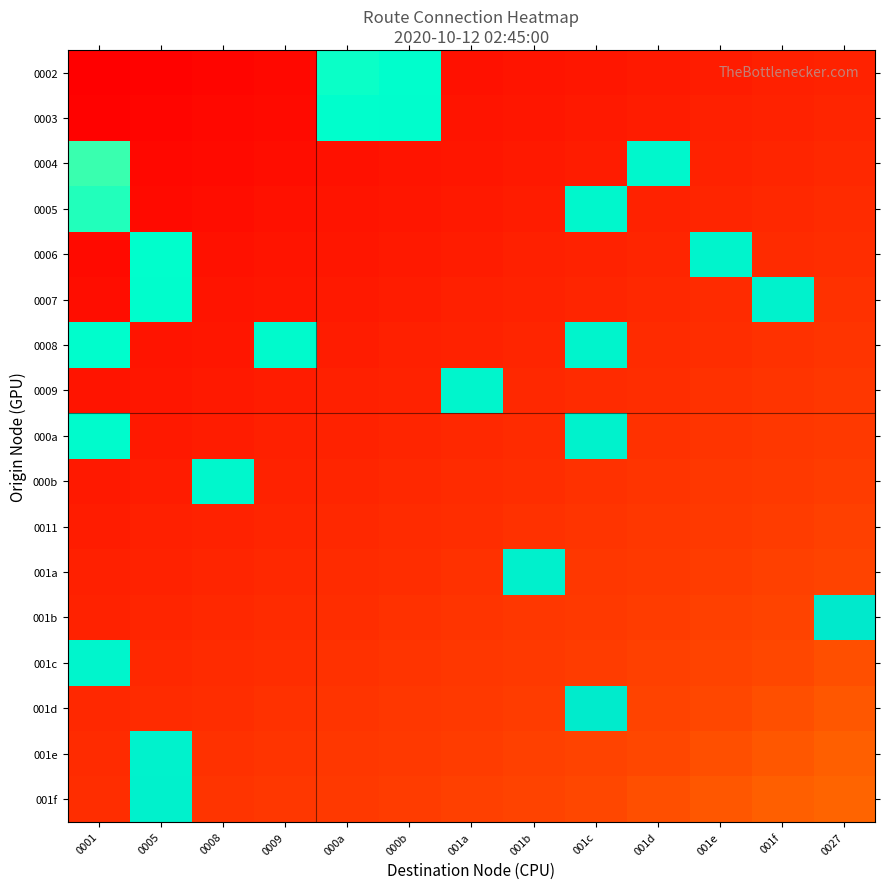

Reading right to left, transcribe all the data shown in this chart.

0002: 0027=0.1	001f=0.1	001e=0.1	001d=0.1	001c=0.1	001b=0.1	001a=0.1	000b=0.8	000a=0.7	0009=0.0	0008=0.0	0005=0.0	0001=0.0
0003: 0027=0.1	001f=0.1	001e=0.1	001d=0.1	001c=0.1	001b=0.1	001a=0.1	000b=0.8	000a=0.8	0009=0.0	0008=0.0	0005=0.0	0001=0.0
0004: 0027=0.1	001f=0.1	001e=0.1	001d=0.8	001c=0.1	001b=0.1	001a=0.1	000b=0.1	000a=0.1	0009=0.1	0008=0.0	0005=0.0	0001=0.7
0005: 0027=0.2	001f=0.1	001e=0.1	001d=0.1	001c=0.8	001b=0.1	001a=0.1	000b=0.1	000a=0.1	0009=0.1	0008=0.1	0005=0.0	0001=0.7
0006: 0027=0.2	001f=0.2	001e=0.8	001d=0.1	001c=0.1	001b=0.1	001a=0.1	000b=0.1	000a=0.1	0009=0.1	0008=0.1	0005=0.8	0001=0.0
0007: 0027=0.2	001f=0.9	001e=0.2	001d=0.1	001c=0.1	001b=0.1	001a=0.1	000b=0.1	000a=0.1	0009=0.1	0008=0.1	0005=0.8	0001=0.1
0008: 0027=0.2	001f=0.2	001e=0.2	001d=0.2	001c=0.8	001b=0.1	001a=0.1	000b=0.1	000a=0.1	0009=0.8	0008=0.1	0005=0.1	0001=0.8
0009: 0027=0.2	001f=0.2	001e=0.2	001d=0.2	001c=0.2	001b=0.1	001a=0.8	000b=0.1	000a=0.1	0009=0.1	0008=0.1	0005=0.1	0001=0.1
000a: 0027=0.2	001f=0.2	001e=0.2	001d=0.2	001c=0.9	001b=0.2	001a=0.1	000b=0.1	000a=0.1	0009=0.1	0008=0.1	0005=0.1	0001=0.8
000b: 0027=0.2	001f=0.2	001e=0.2	001d=0.2	001c=0.2	001b=0.2	001a=0.2	000b=0.1	000a=0.1	0009=0.1	0008=0.8	0005=0.1	0001=0.1
0011: 0027=0.2	001f=0.2	001e=0.2	001d=0.2	001c=0.2	001b=0.2	001a=0.2	000b=0.2	000a=0.1	0009=0.1	0008=0.1	0005=0.1	0001=0.1
001a: 0027=0.2	001f=0.2	001e=0.2	001d=0.2	001c=0.2	001b=0.9	001a=0.2	000b=0.2	000a=0.2	0009=0.1	0008=0.1	0005=0.1	0001=0.1
001b: 0027=1.0	001f=0.2	001e=0.2	001d=0.2	001c=0.2	001b=0.2	001a=0.2	000b=0.2	000a=0.2	0009=0.2	0008=0.1	0005=0.1	0001=0.1
001c: 0027=0.3	001f=0.3	001e=0.2	001d=0.2	001c=0.2	001b=0.2	001a=0.2	000b=0.2	000a=0.2	0009=0.2	0008=0.2	0005=0.1	0001=0.8
001d: 0027=0.3	001f=0.3	001e=0.3	001d=0.2	001c=0.9	001b=0.2	001a=0.2	000b=0.2	000a=0.2	0009=0.2	0008=0.2	0005=0.2	0001=0.1
001e: 0027=0.3	001f=0.3	001e=0.3	001d=0.3	001c=0.2	001b=0.2	001a=0.2	000b=0.2	000a=0.2	0009=0.2	0008=0.2	0005=0.9	0001=0.2
001f: 0027=0.3	001f=0.3	001e=0.3	001d=0.3	001c=0.3	001b=0.2	001a=0.2	000b=0.2	000a=0.2	0009=0.2	0008=0.2	0005=0.9	0001=0.2